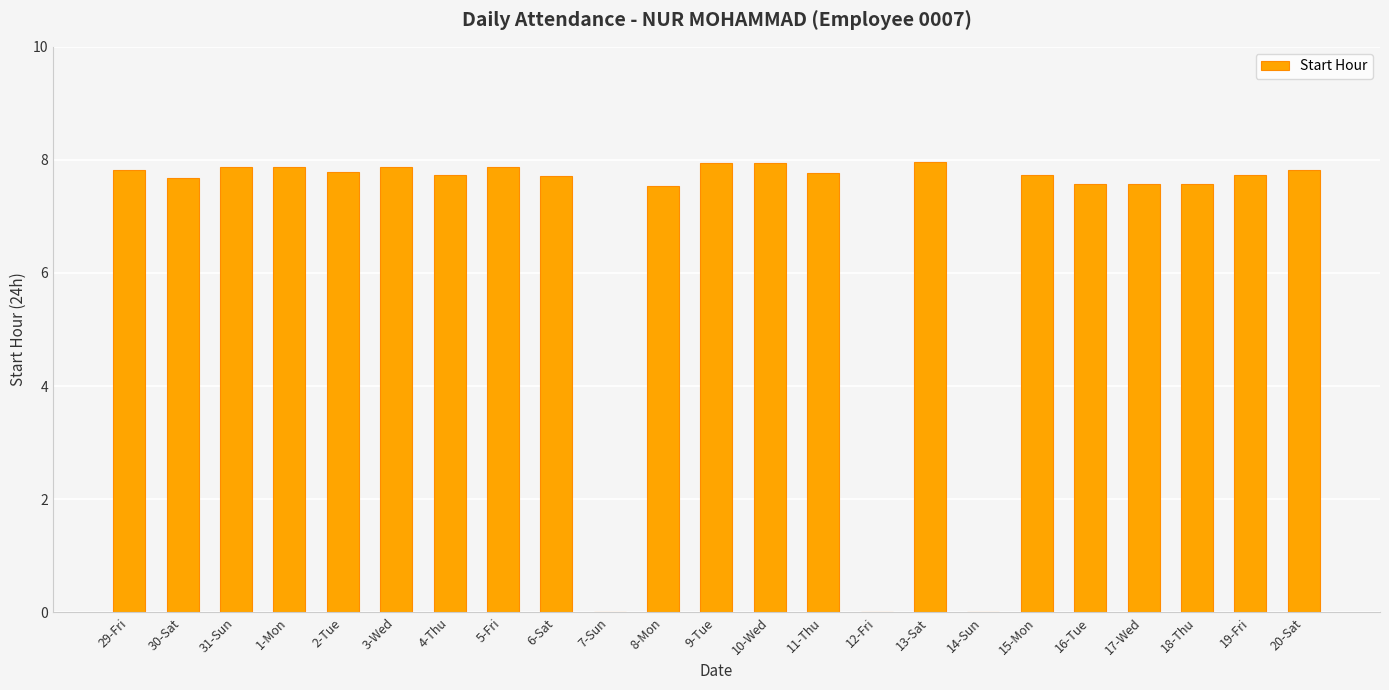

Count the number of categories in the chart.

23